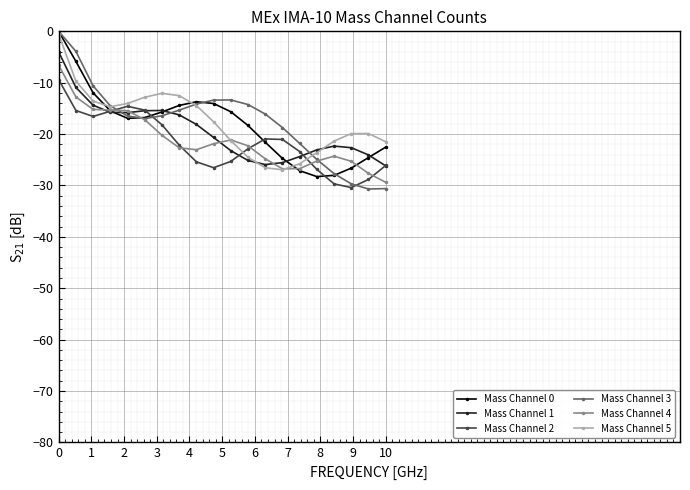

What is the lowest value of the Mass Channel 4 series?

-29.4